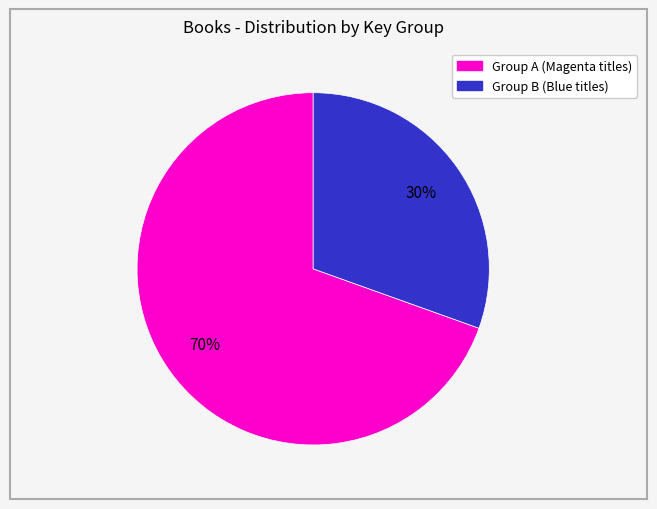

Is there any slice that represents more than half of the pie?

Yes